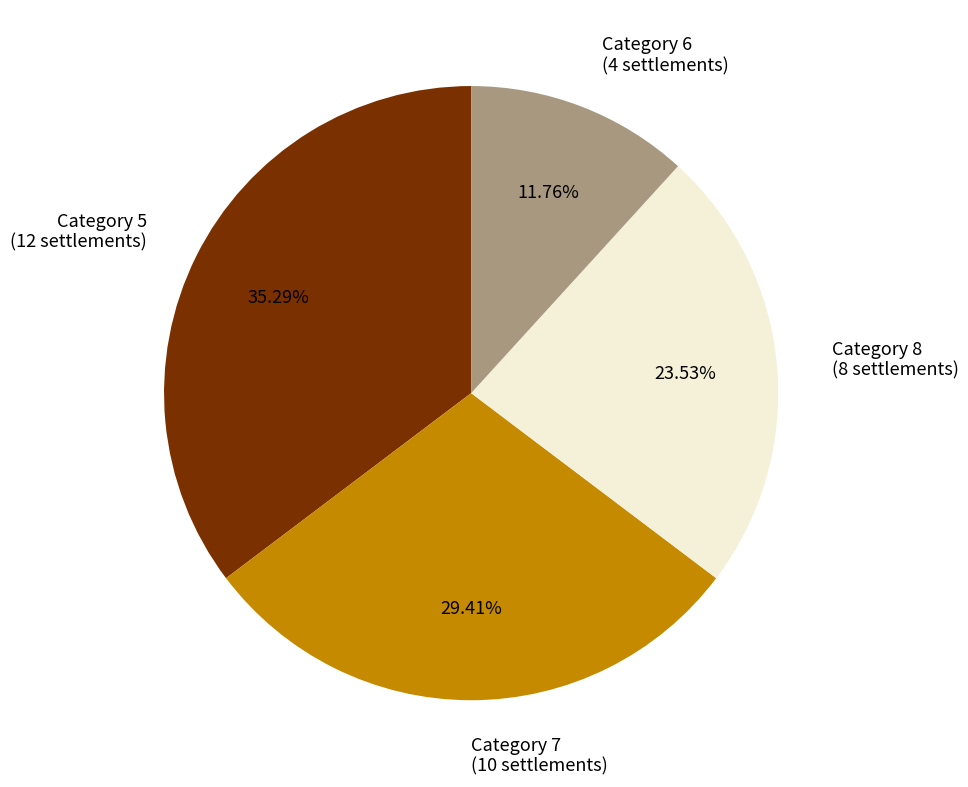

Does any single category account for the majority?

No